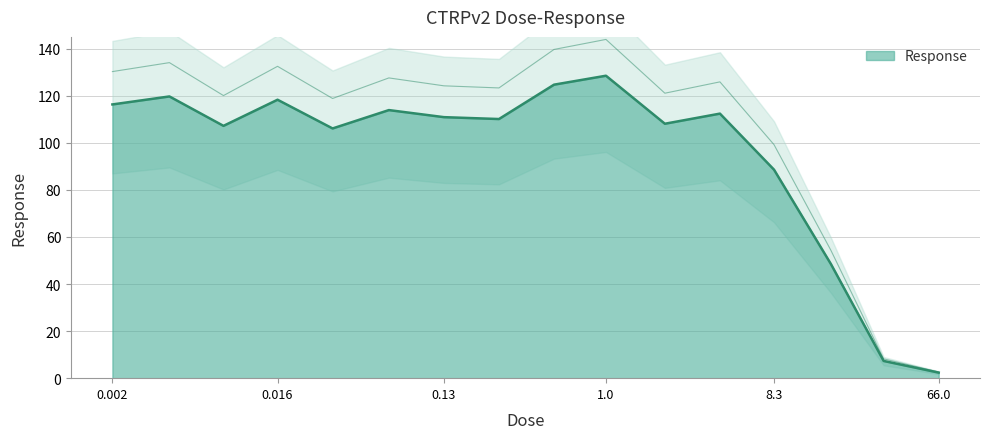

What is the difference between the maximum and minimum values?

126.1